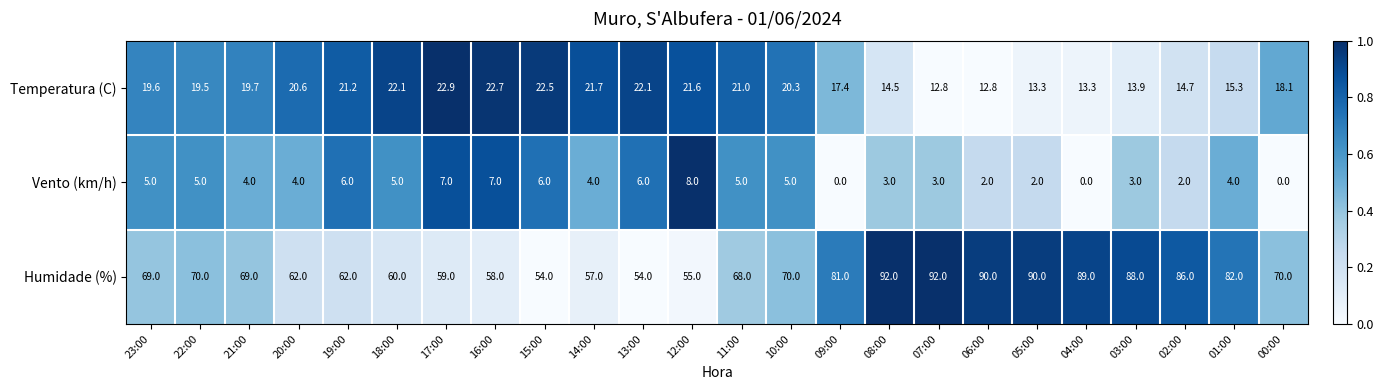

What is the approximate value of Vento (km/h) at 12:00?

8.0